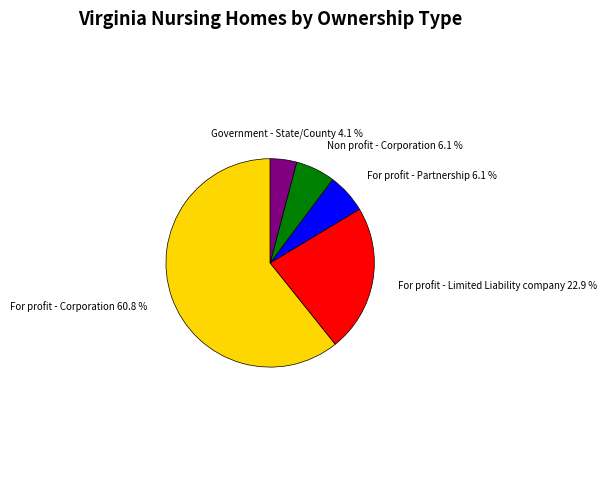

To the nearest percent, what percentage of the pie is For profit - Limited Liability company?

23%